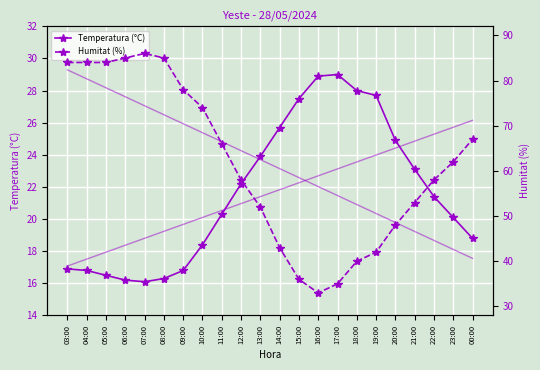

List the series in order of their peak value, highest first.

Humitat (%), Temperatura (°C)